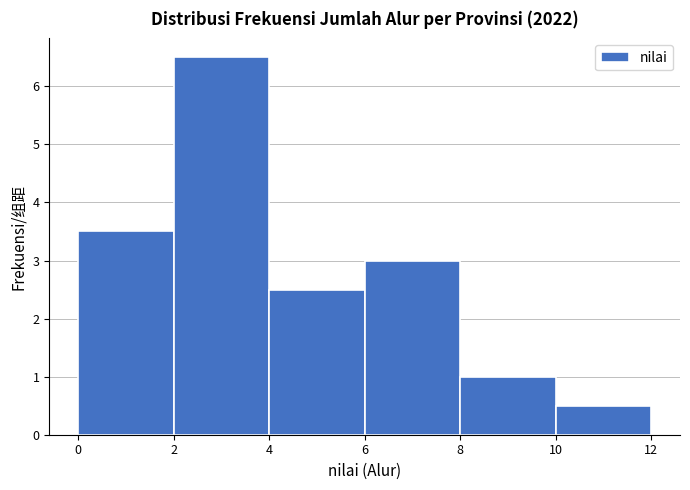

Which range on the x-axis has the tallest bar?

2 to 4